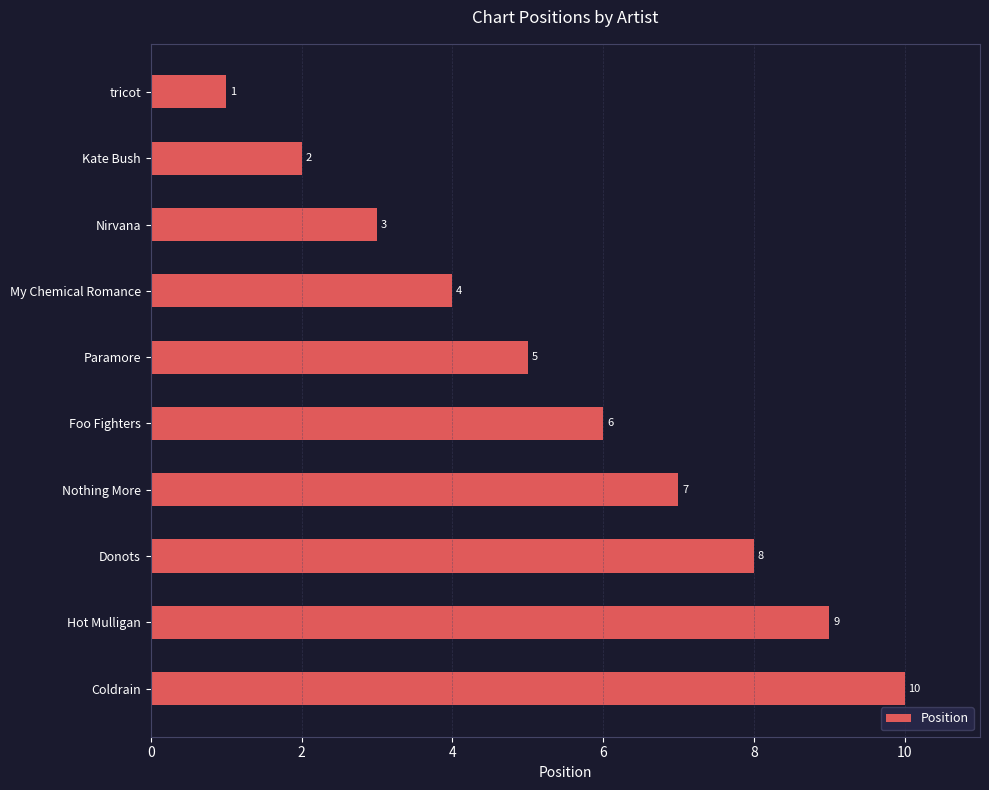

True or false: the data shows 6 at Foo Fighters.

True